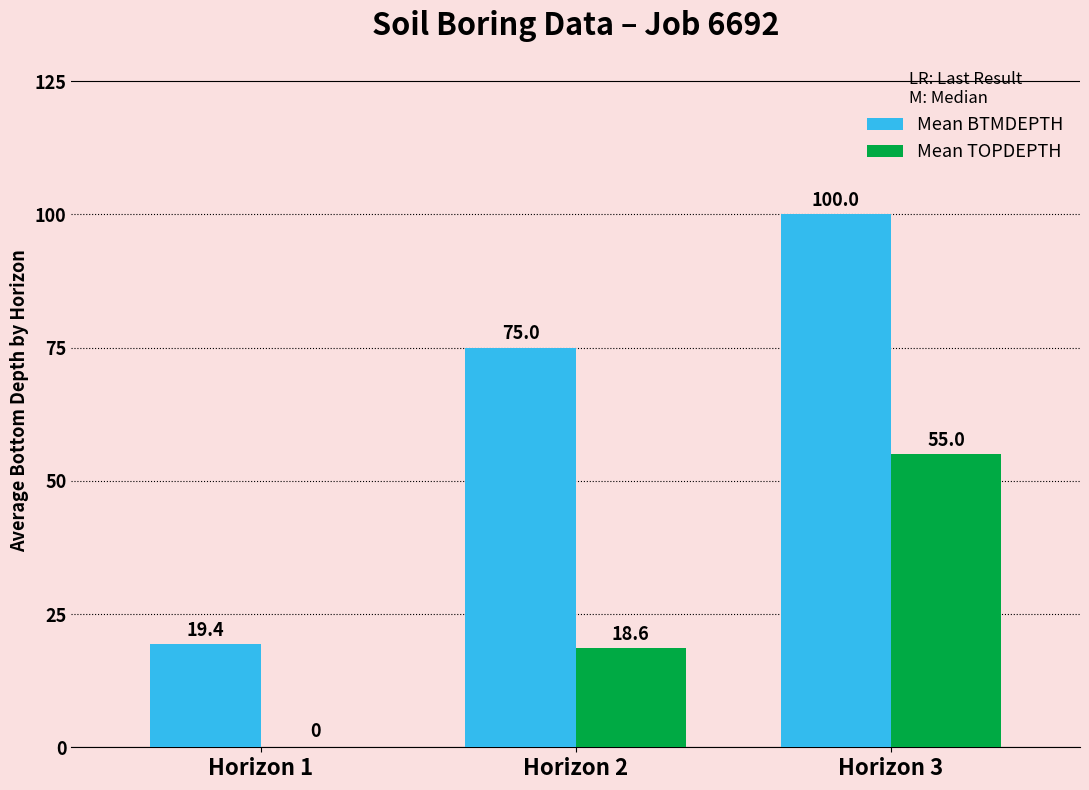

What is the maximum value shown in the chart?

100.0